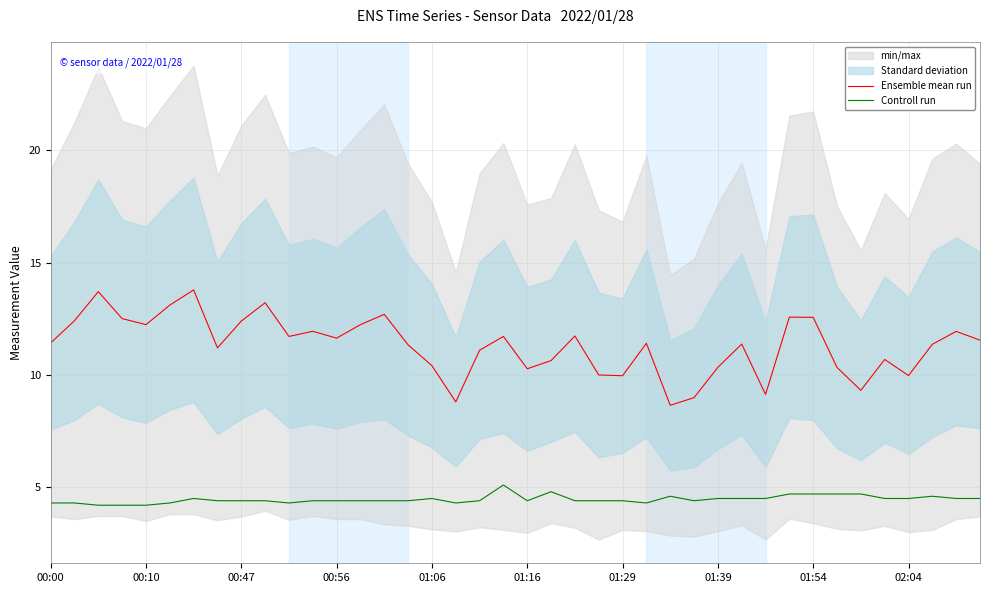

List the series in order of their overall mean, lowest first.

Controll run, Ensemble mean run